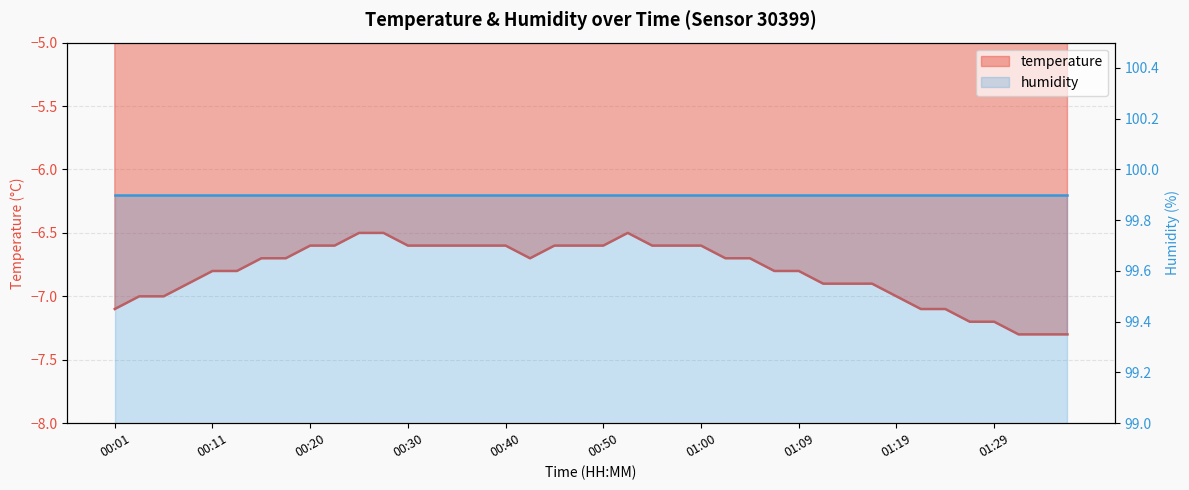

At which category does the data reach its first local valley?

00:42